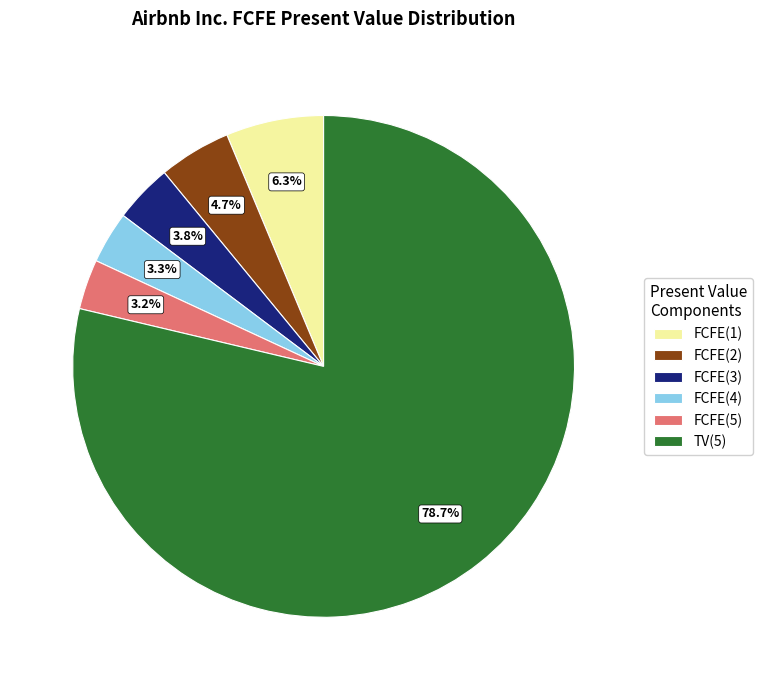

True or false: FCFE(1) accounts for 6% of the total.

True